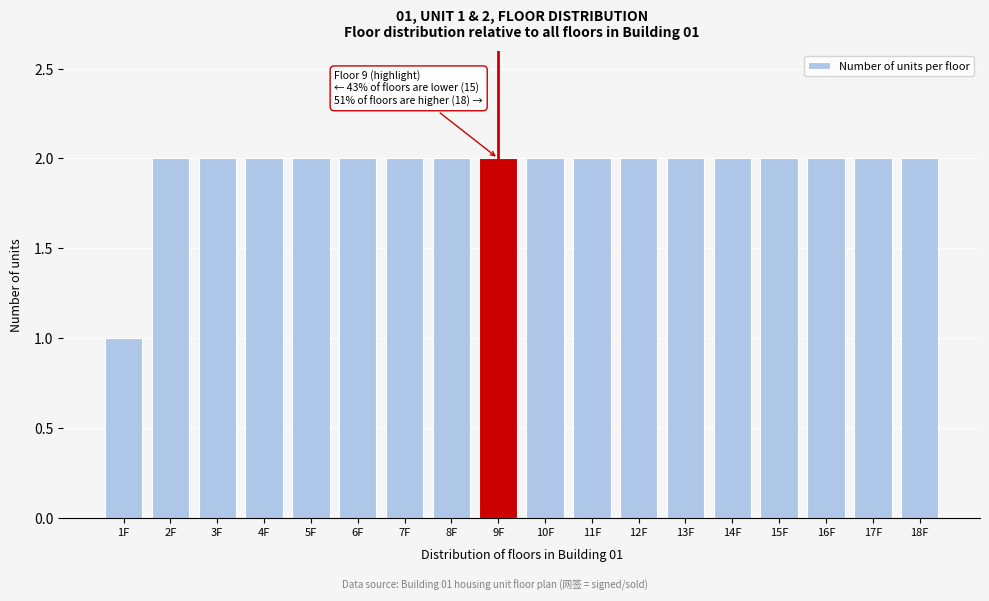

Reading left to right, what are all the values shown in this chart?

1	2	2	2	2	2	2	2	2	2	2	2	2	2	2	2	2	2